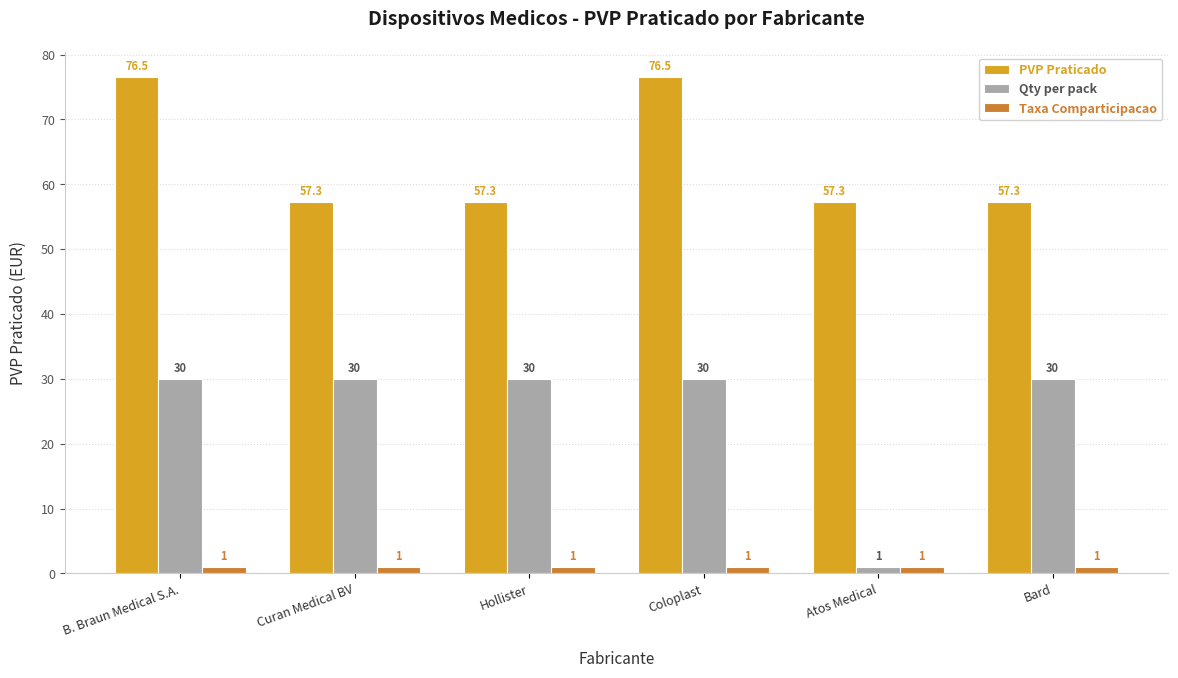

What is the sum of all Qty per pack values?

151.0